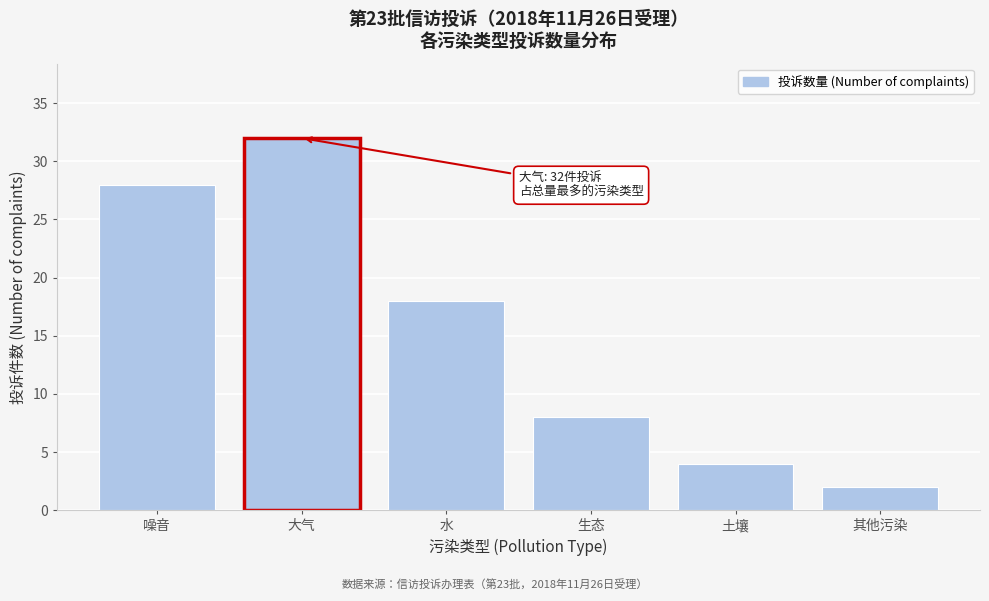

Reading left to right, list all the values displayed in this chart.

28	32	18	8	4	2